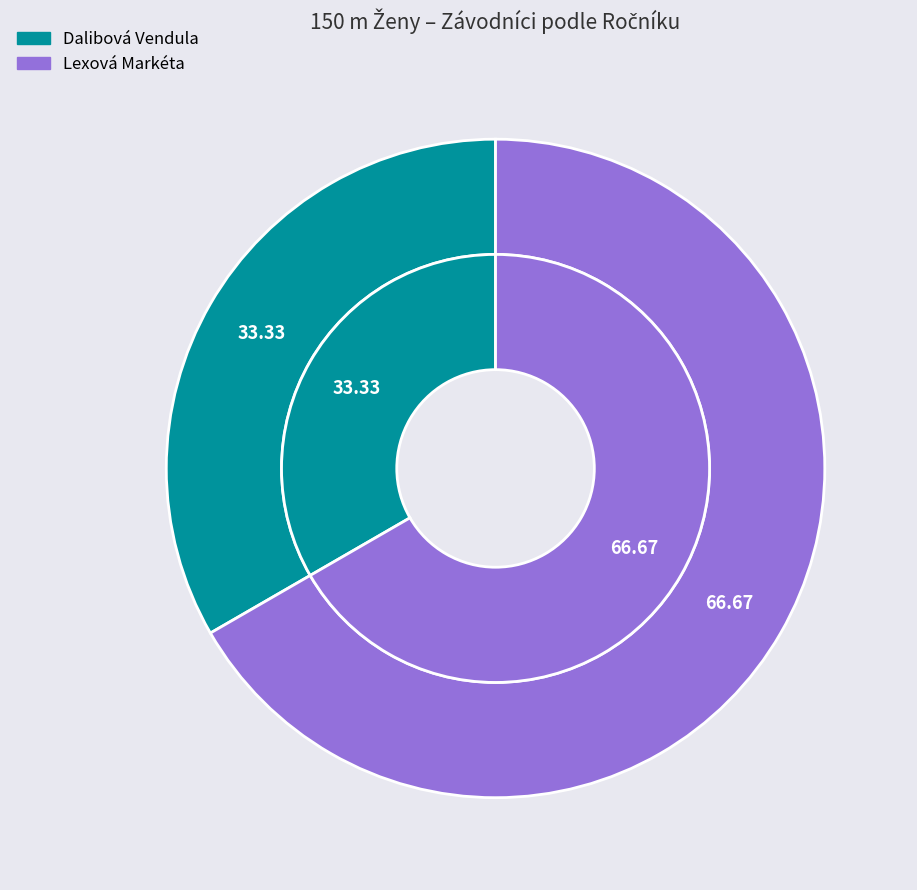

How many segments does this pie chart have?

2